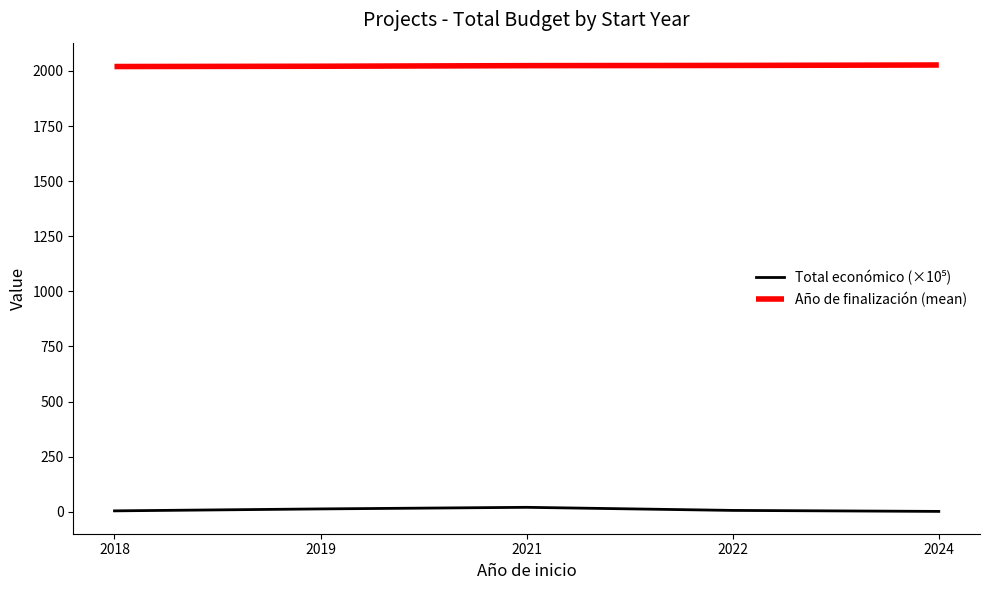

Which series has the largest total across all categories?

Año de finalización (mean)